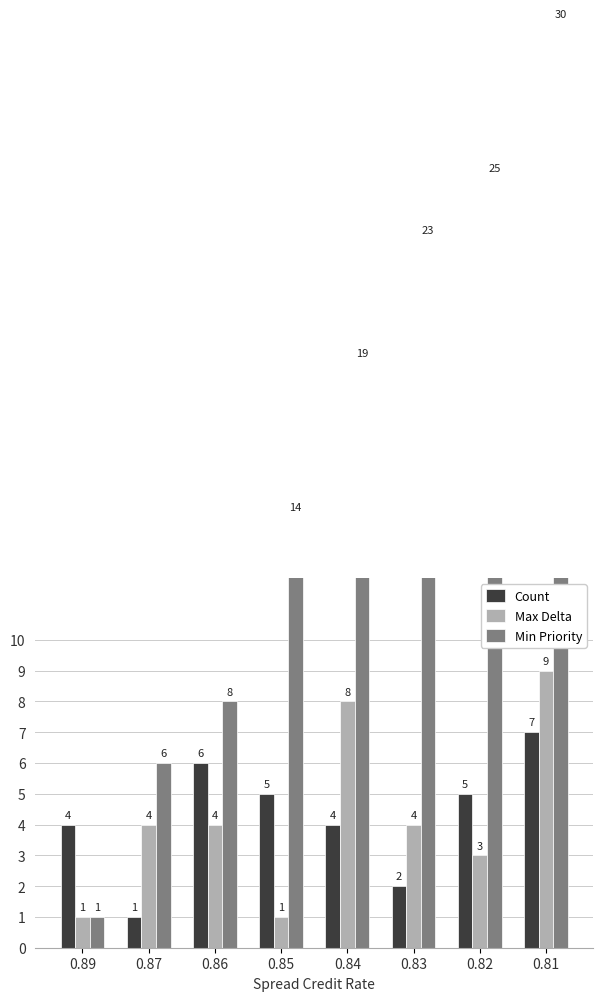

At which label is Count closest to 4?

0.89